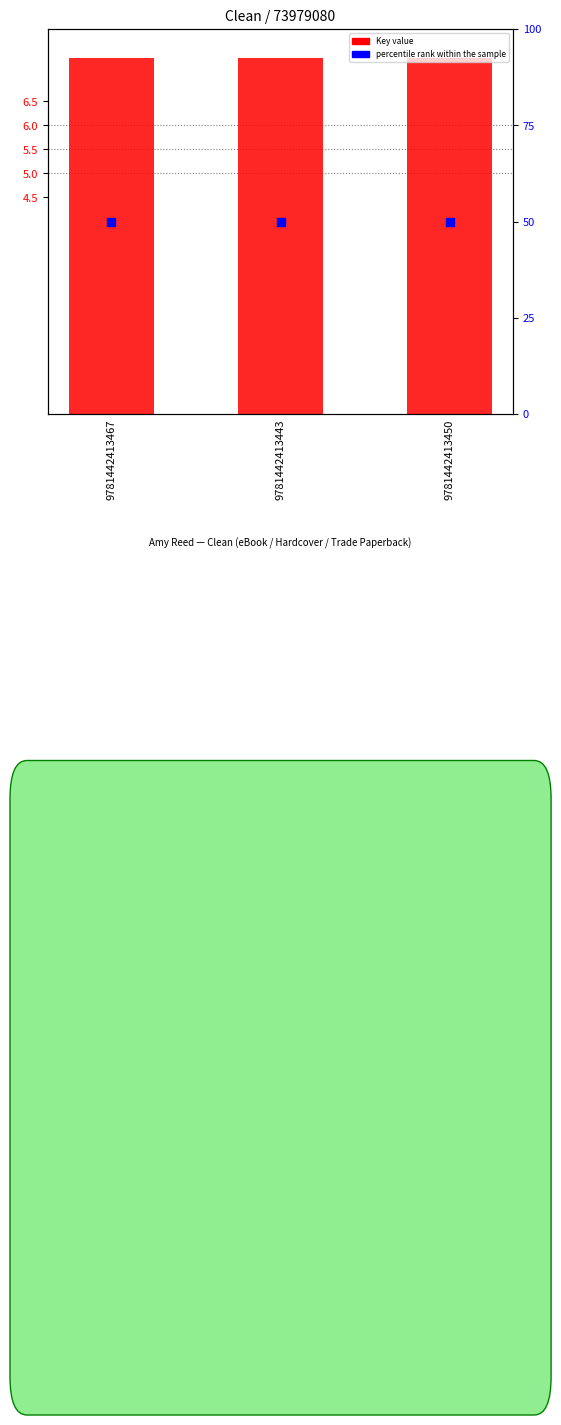

Which series has the largest total across all categories?

percentile rank within the sample